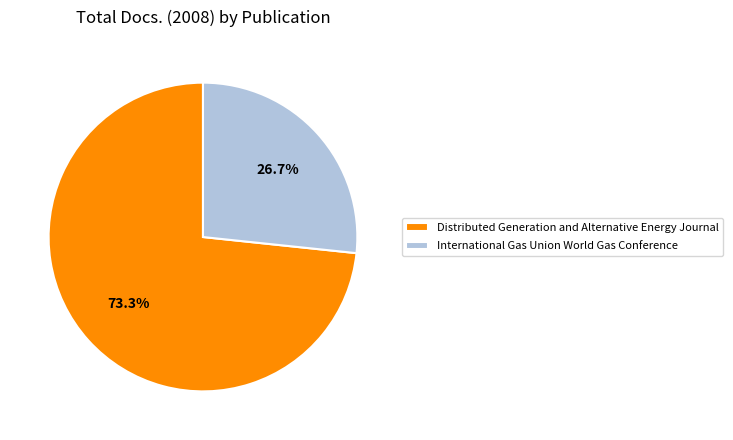

Is Distributed Generation and Alternative Energy Journal the majority of the pie?

Yes